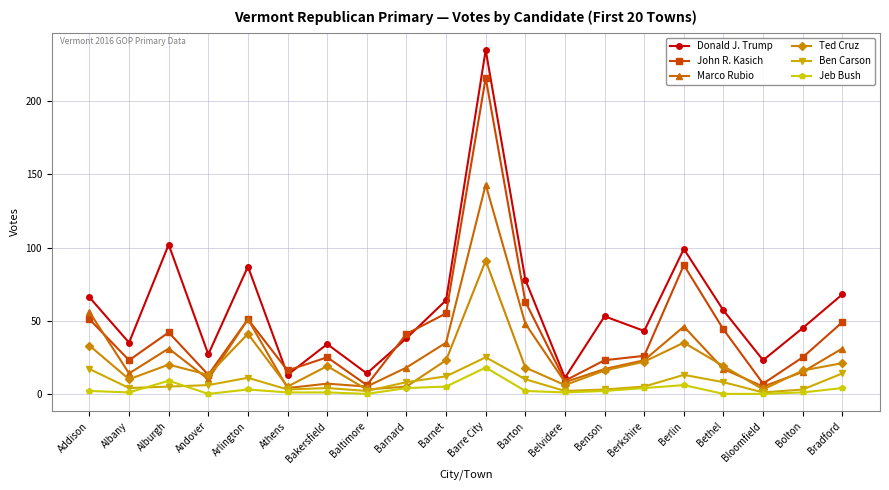

Read the John R. Kasich value at Alburgh, to the nearest 5.

40